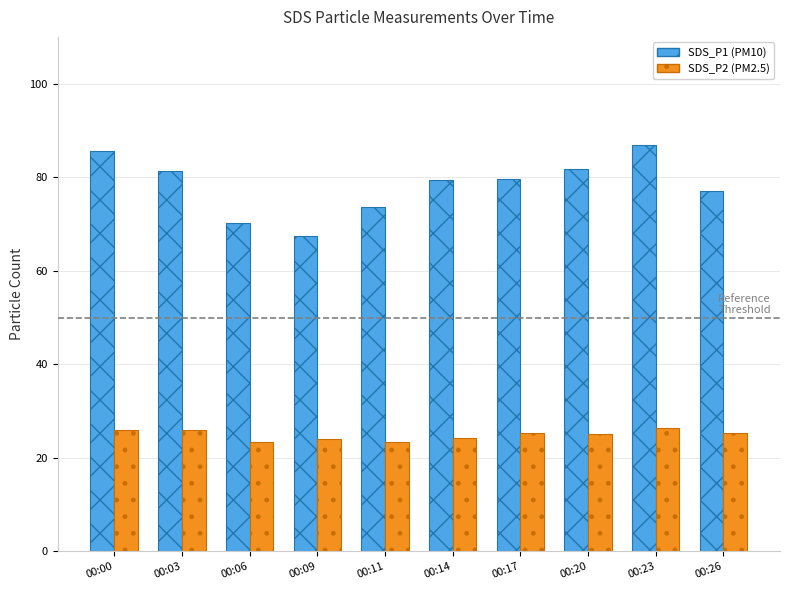

What is the maximum value shown in the chart?

86.8